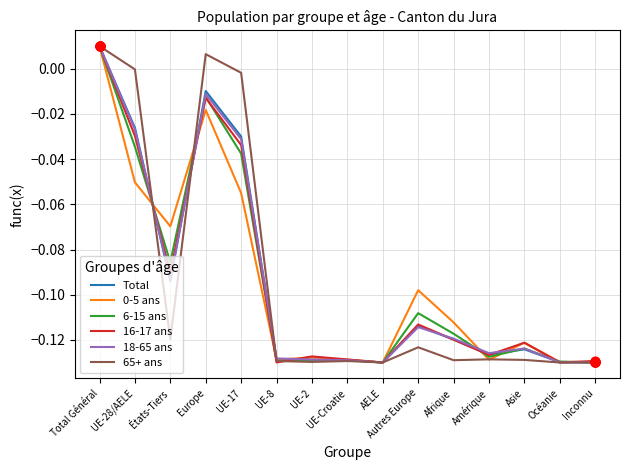

The 6-15 ans series shows -0.0 at États-Tiers. True or false?

False